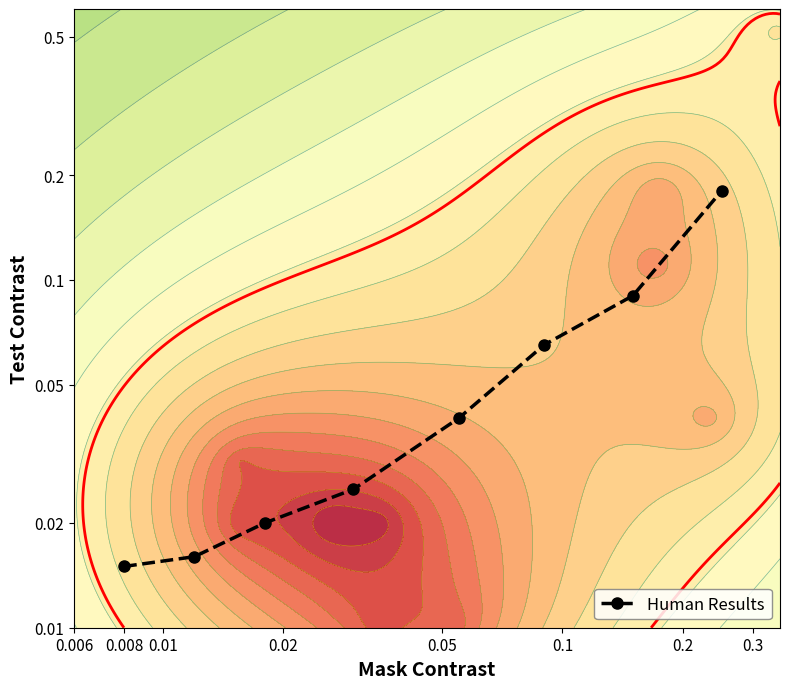

What is the greatest value displayed?

-0.7